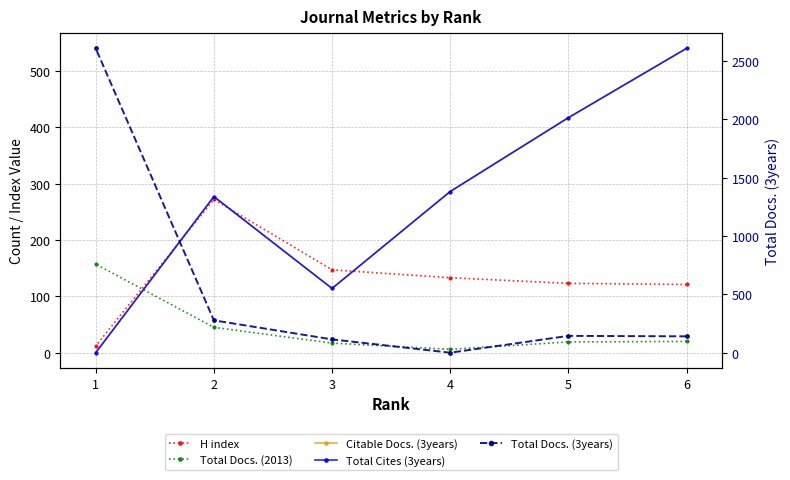

Reading left to right, list all the values displayed in this chart.

H index: 121	123	133	147	272	12
Total Docs. (2013): 20	19	6	17	45	157
Citable Docs. (3years): 540	417	286	114	277	0
Total Cites (3years): 540	417	286	114	277	0
Total Docs. (3years): 140	144	0	114	277	2607